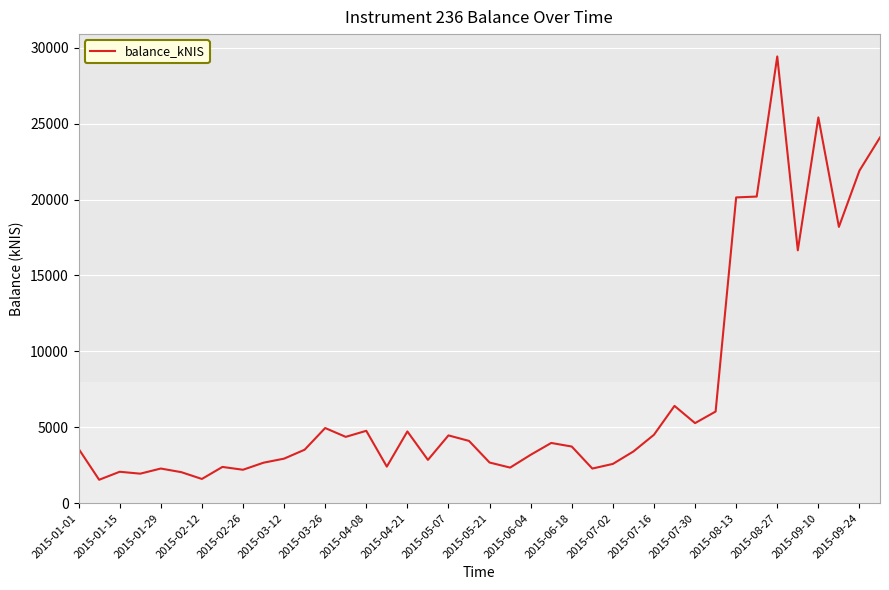

What is the difference between the maximum and minimum values?

27887.8